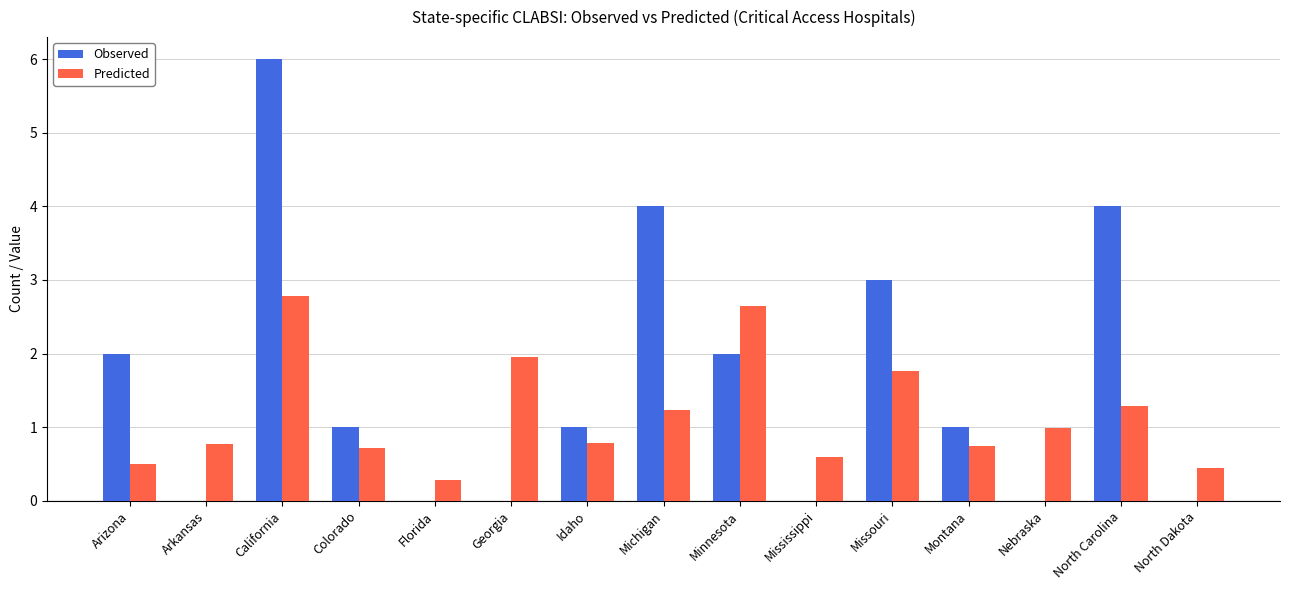

What are all the series names shown in the legend?

Observed, Predicted